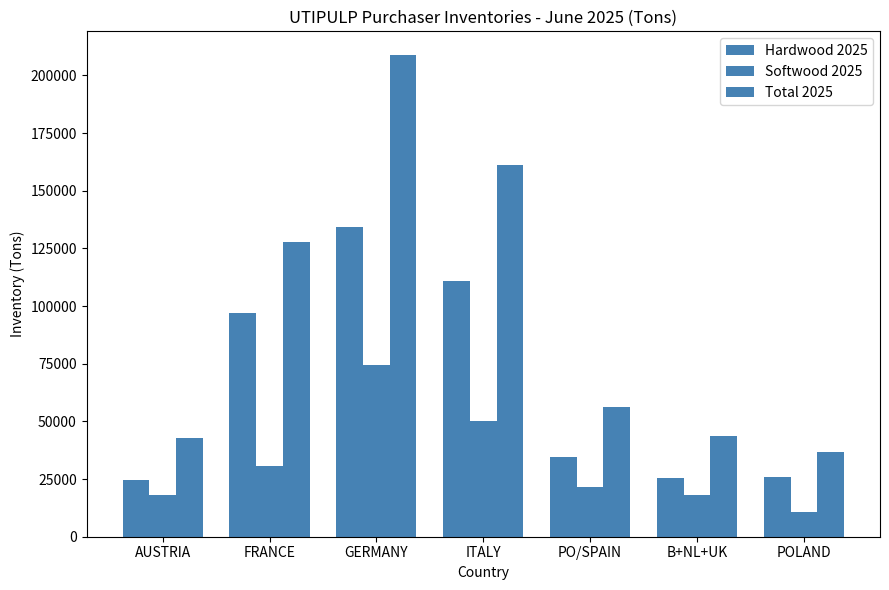

What is the difference between the Hardwood 2025 values at FRANCE and AUSTRIA?

72523